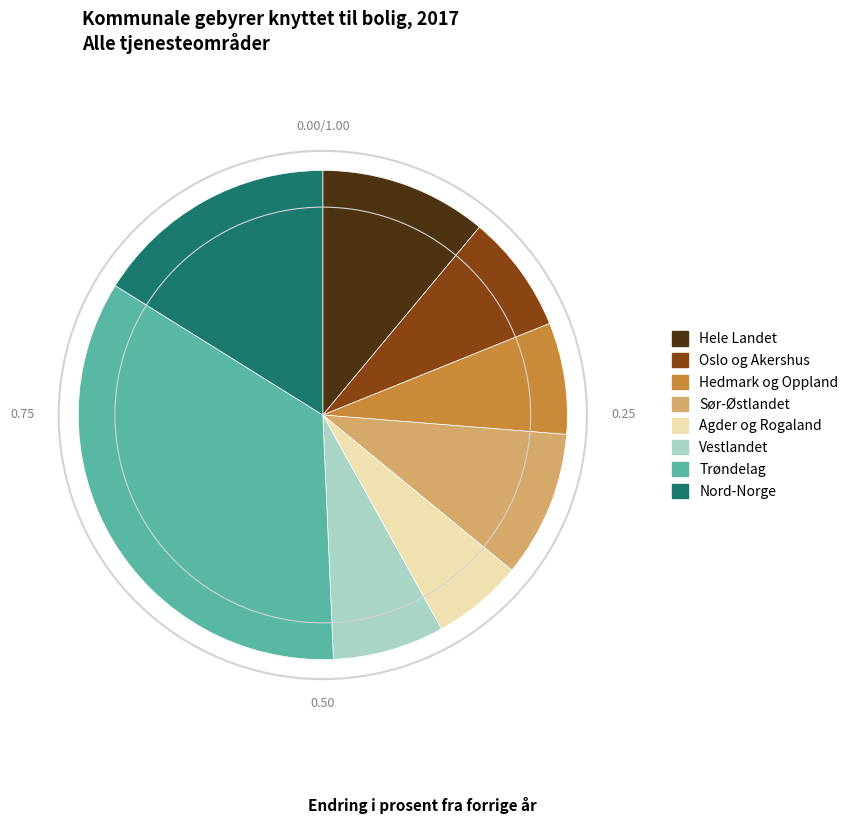

What is the smallest slice in the pie chart?

Agder og Rogaland